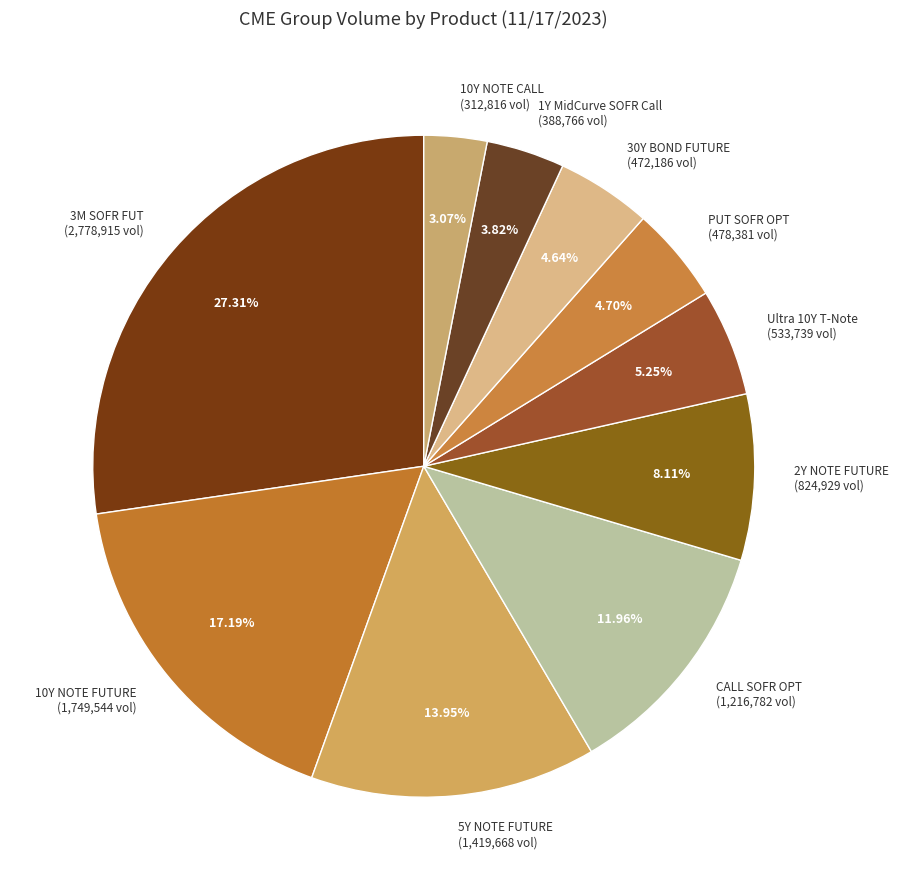

How many slices are in this pie chart?

10